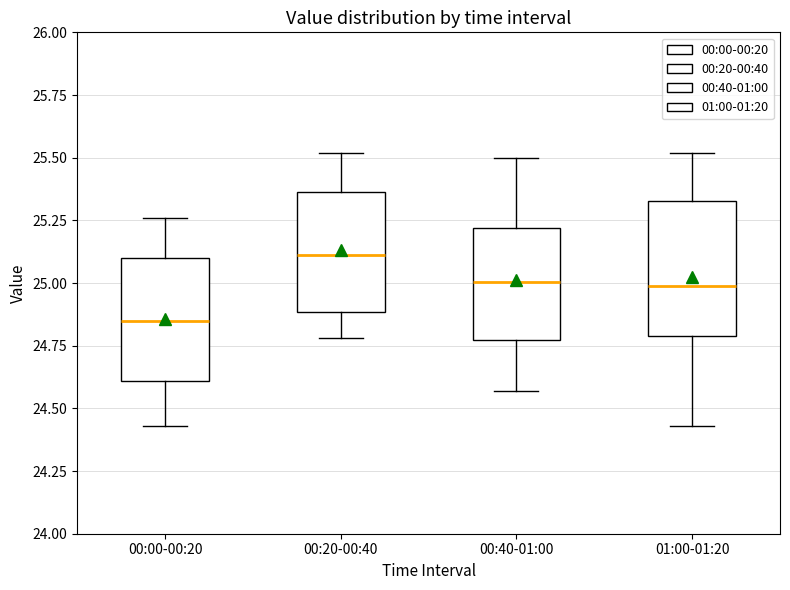

Which box's median line is the lowest?

00:00-00:20